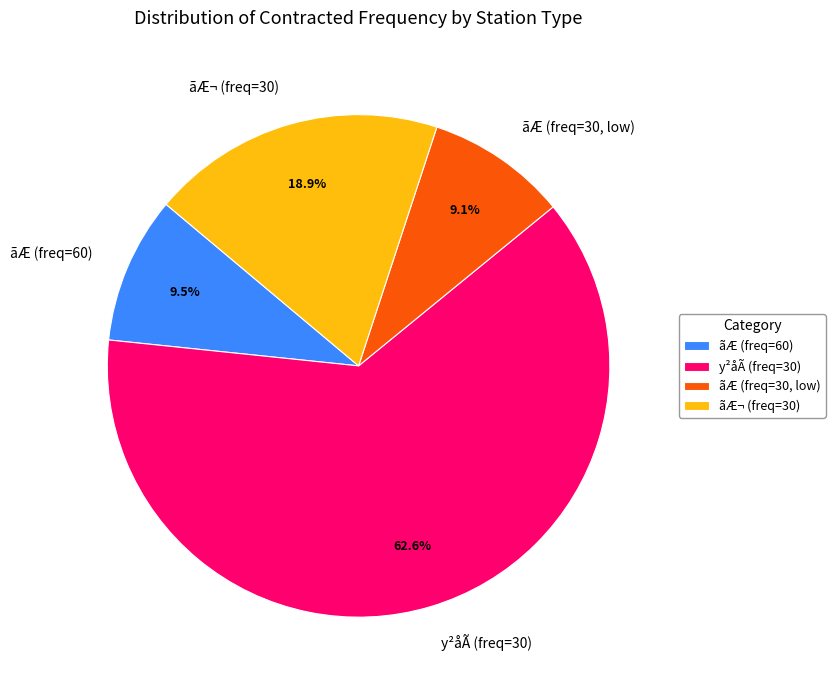

Which has a higher value, ãÆ¬ (freq=30) or y²åÃ (freq=30)?

y²åÃ (freq=30)